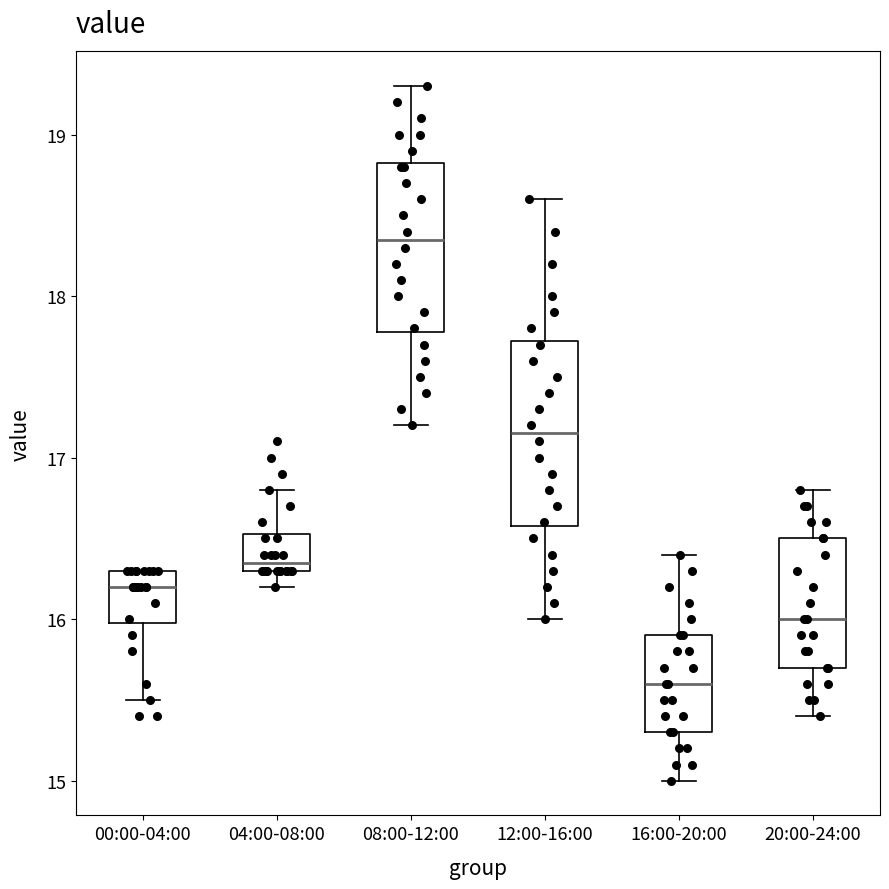

Reading left to right, transcribe this box plot: for each box, give where its median line is, the range the box spans, and where its two whiskers end, as read against the y-axis. The values are not printed on the chart, so give them approximately, as read against the axis.

00:00-04:00: median 16.2, box 16.0 to 16.3, whiskers 15.5 to 16.3
04:00-08:00: median 16.4, box 16.3 to 16.5, whiskers 16.2 to 16.8
08:00-12:00: median 18.4, box 17.8 to 18.8, whiskers 17.2 to 19.3
12:00-16:00: median 17.2, box 16.6 to 17.7, whiskers 16.0 to 18.6
16:00-20:00: median 15.6, box 15.3 to 15.9, whiskers 15.0 to 16.4
20:00-24:00: median 16.0, box 15.7 to 16.5, whiskers 15.4 to 16.8